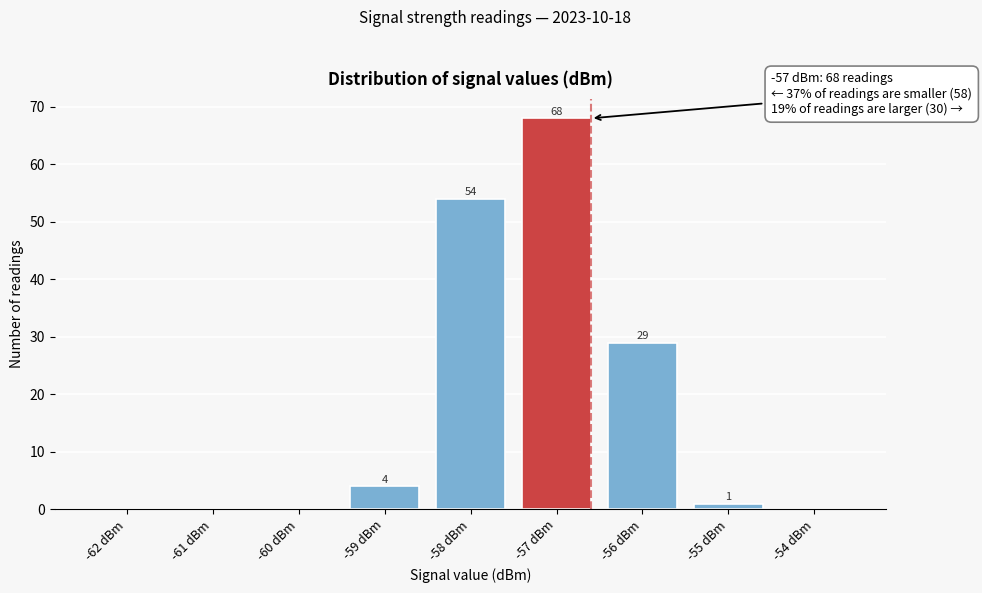

Reading left to right, list all the values displayed in this chart.

-62 dBm=0	-61 dBm=0	-60 dBm=0	-59 dBm=4	-58 dBm=54	-57 dBm=68	-56 dBm=29	-55 dBm=1	-54 dBm=0